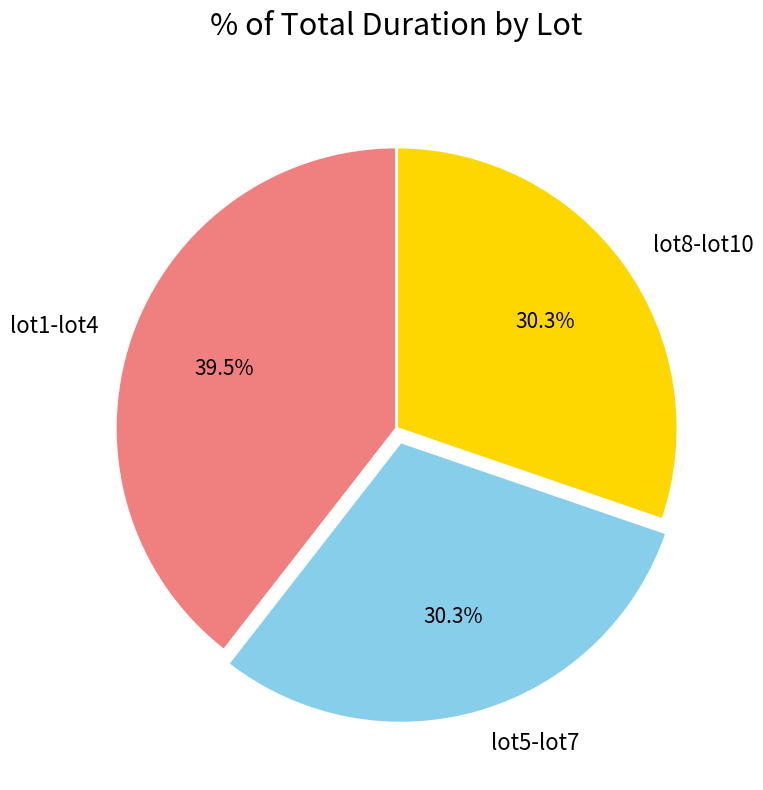

How many slices are in this pie chart?

3